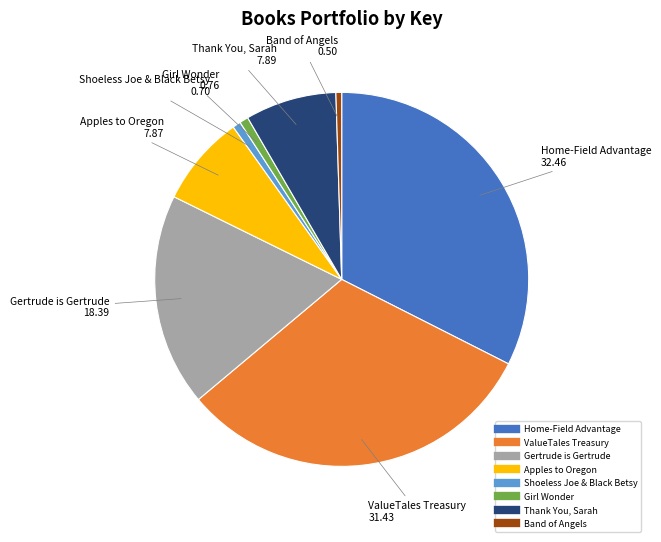

Is ValueTales Treasury the majority of the pie?

No